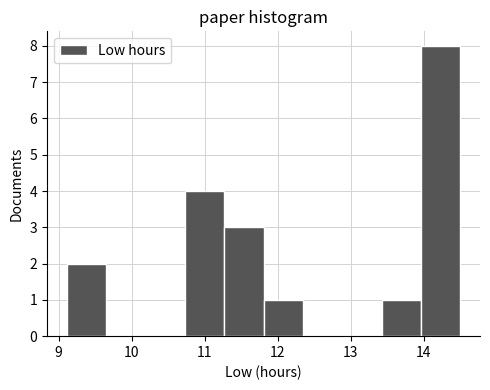

What is the height of the bar covering 11.8 to 12.3 on the x-axis? Neither the bar edges nor the heights are printed on the chart, so give them approximately, as read against the axes.

1